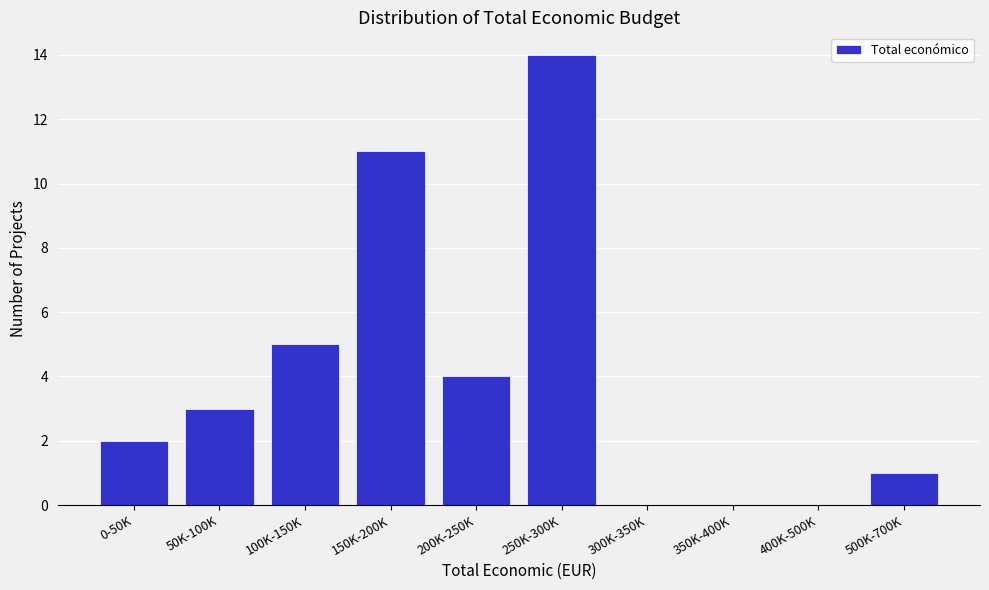

Reading right to left, transcribe all the data shown in this chart.

500K-700K=1	400K-500K=0	350K-400K=0	300K-350K=0	250K-300K=14	200K-250K=4	150K-200K=11	100K-150K=5	50K-100K=3	0-50K=2